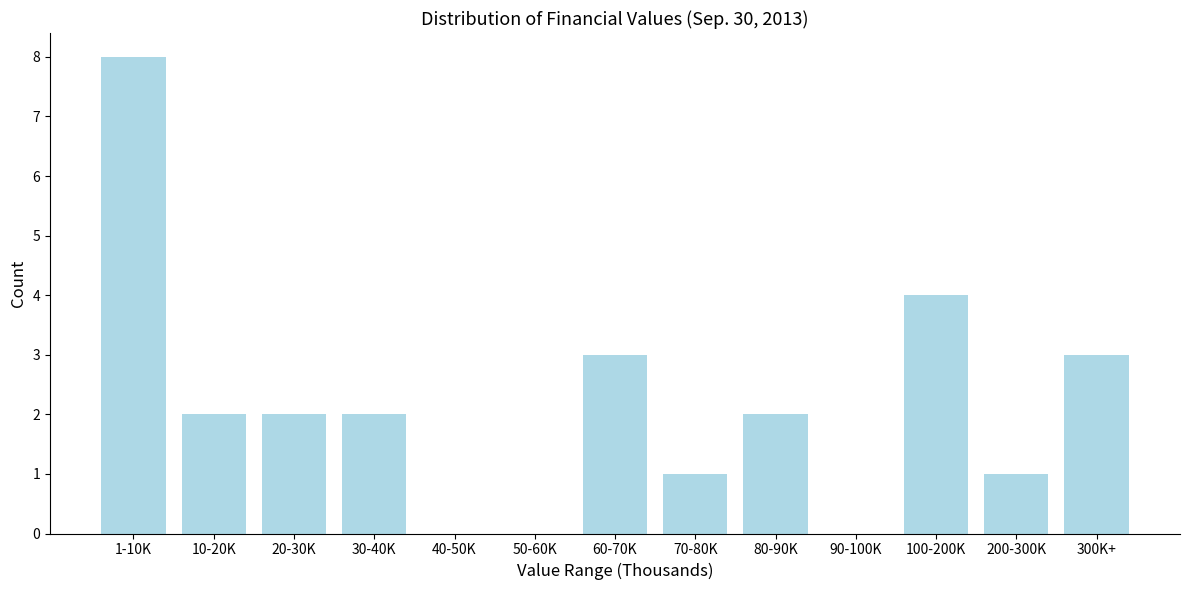

What is the sum of all values?

28